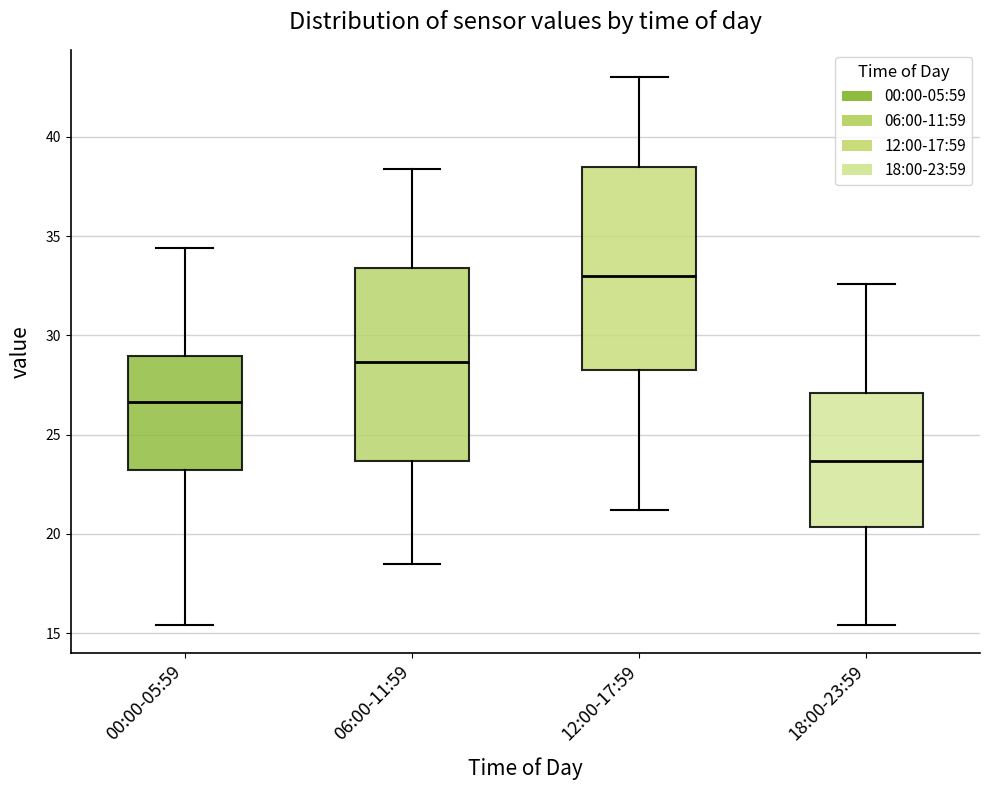

Where does the median line of the box for 06:00-11:59 sit on the y-axis? The values are not printed on the chart, so give them approximately, as read against the axis.

28.5